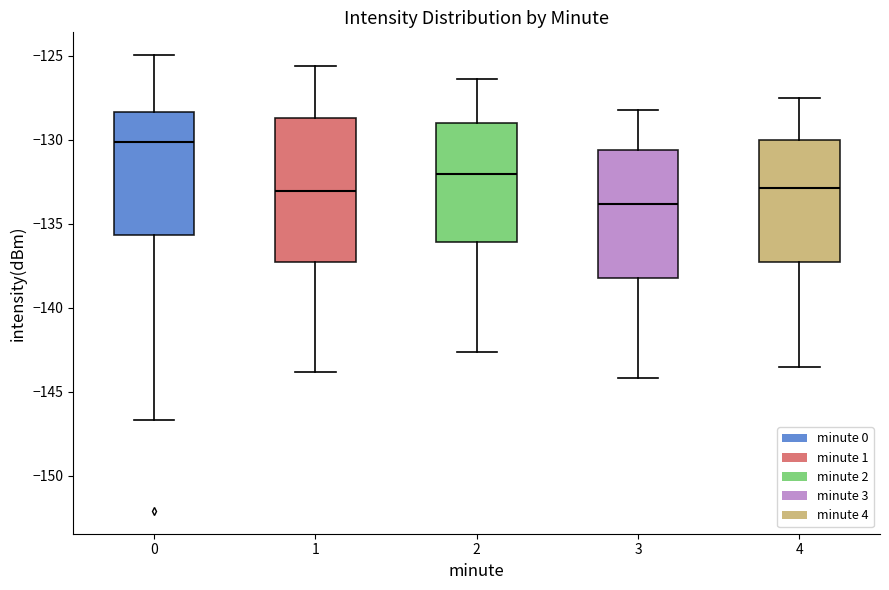

Which box has the lowest median line?

3